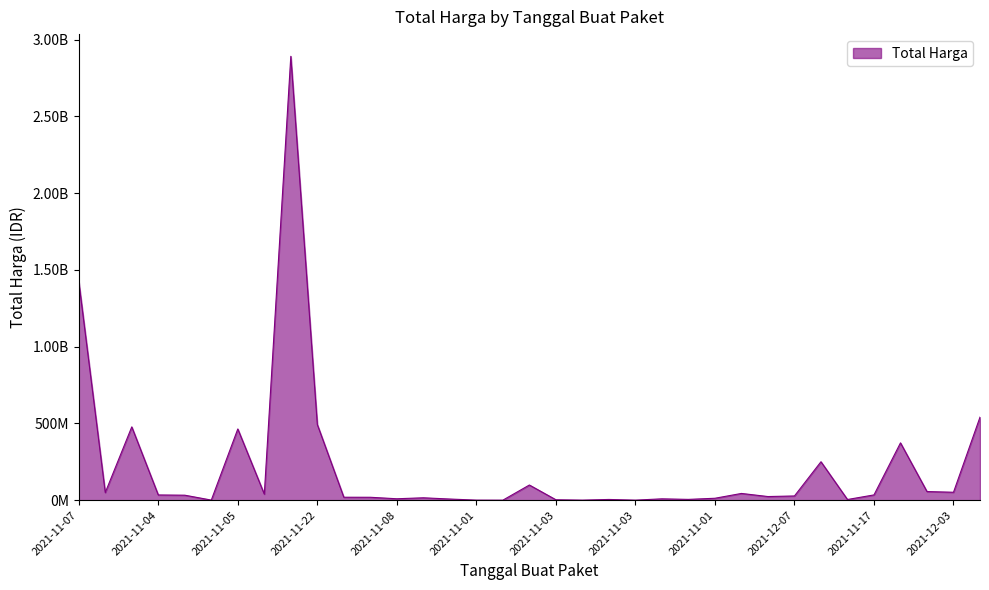

Which label corresponds to the smallest value in the chart?

2021-11-03